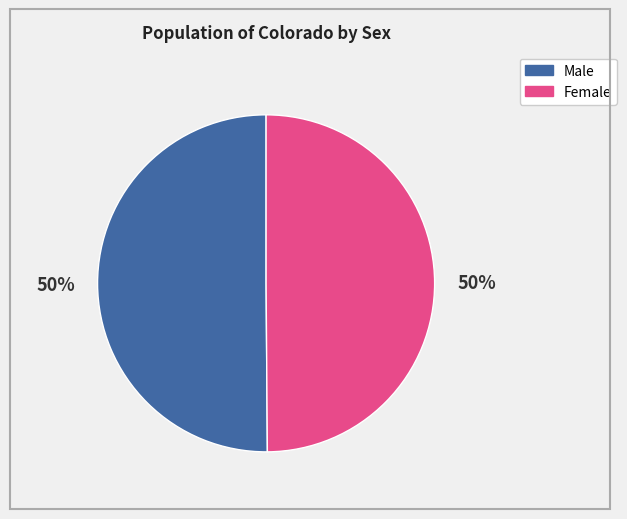

What is the ratio of the value at Female to the value at Male?

1.0